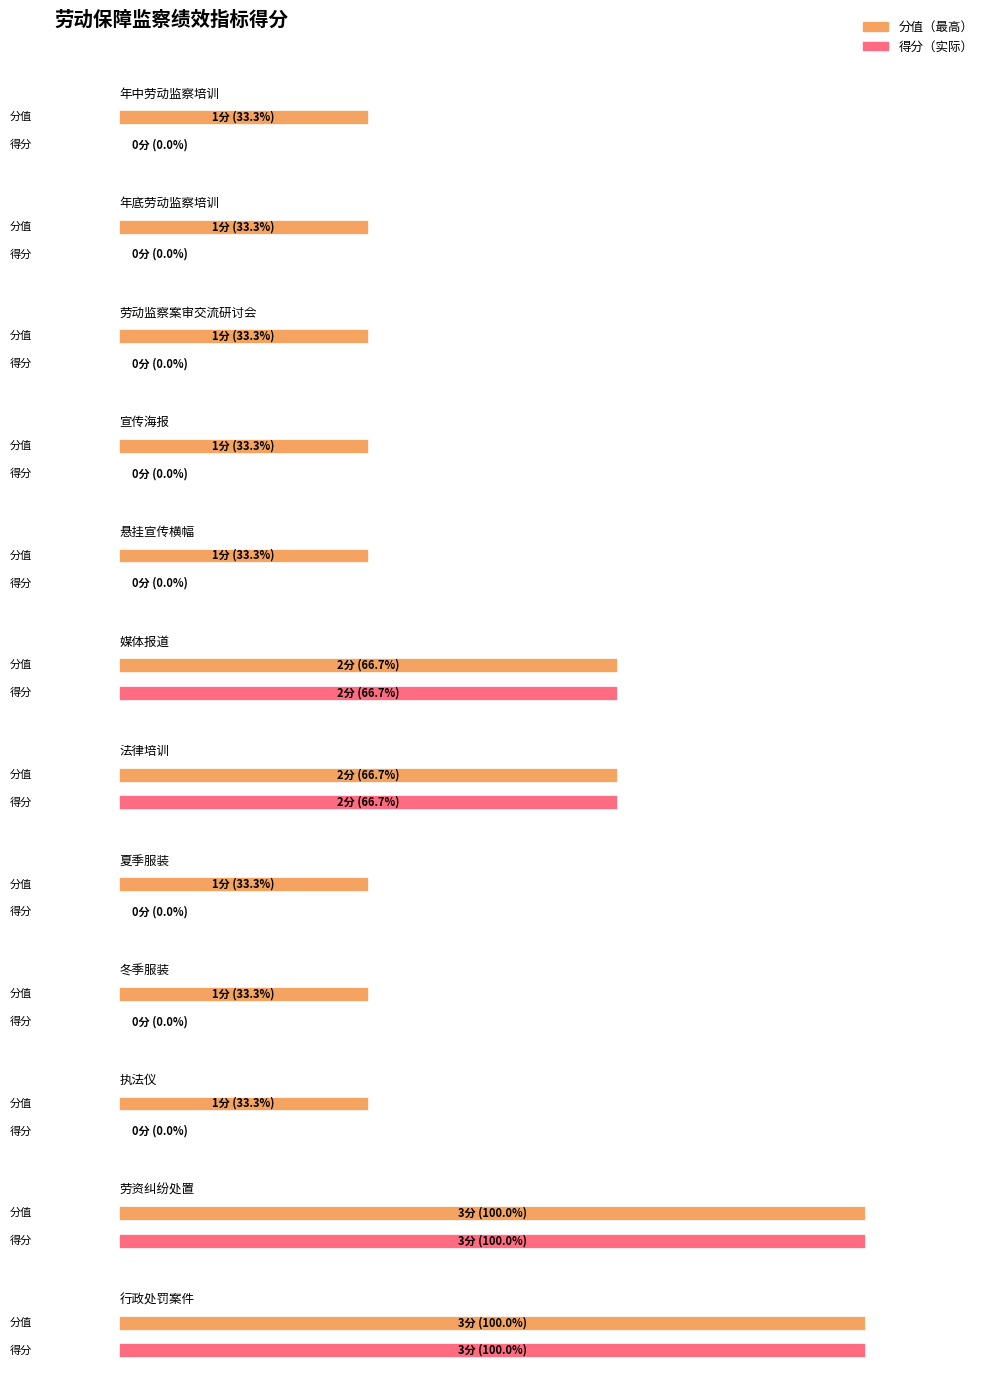

The value of 得分 at 法律培训 is 3. True or false?

False